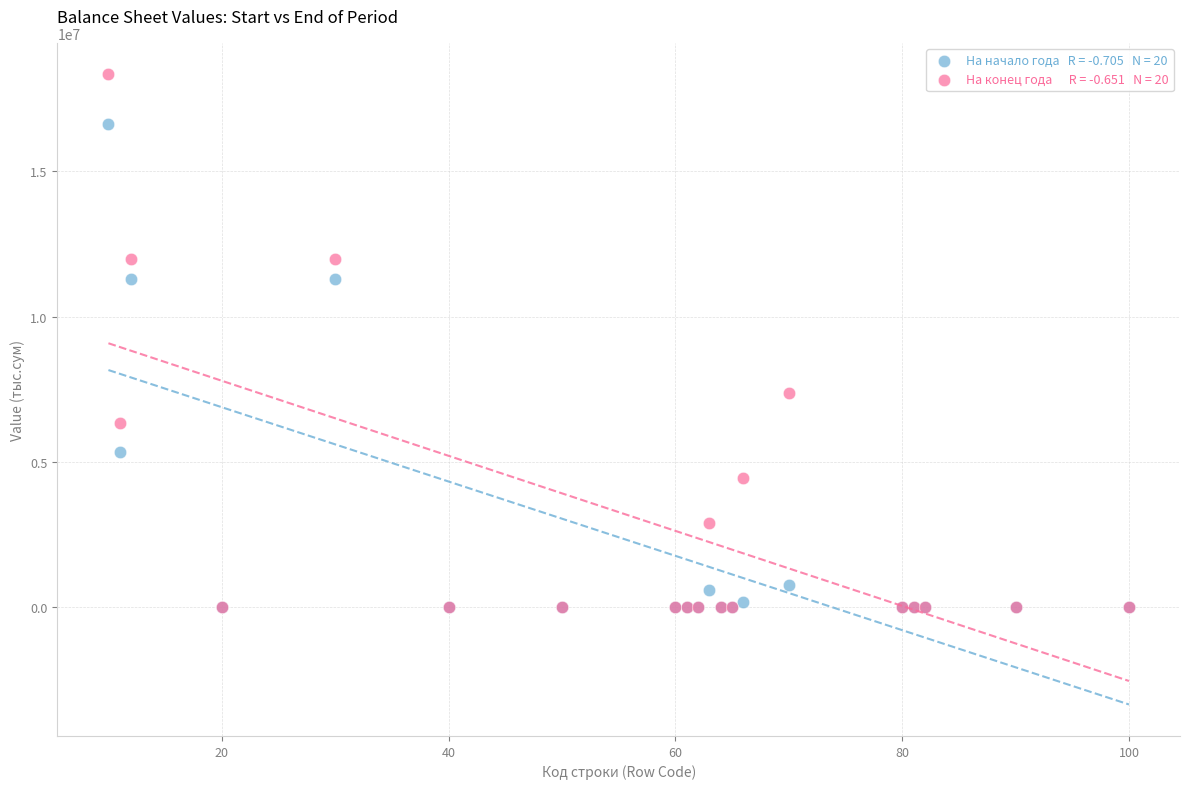

Across all series, what Y value is closest to 9167420?

7364383.8